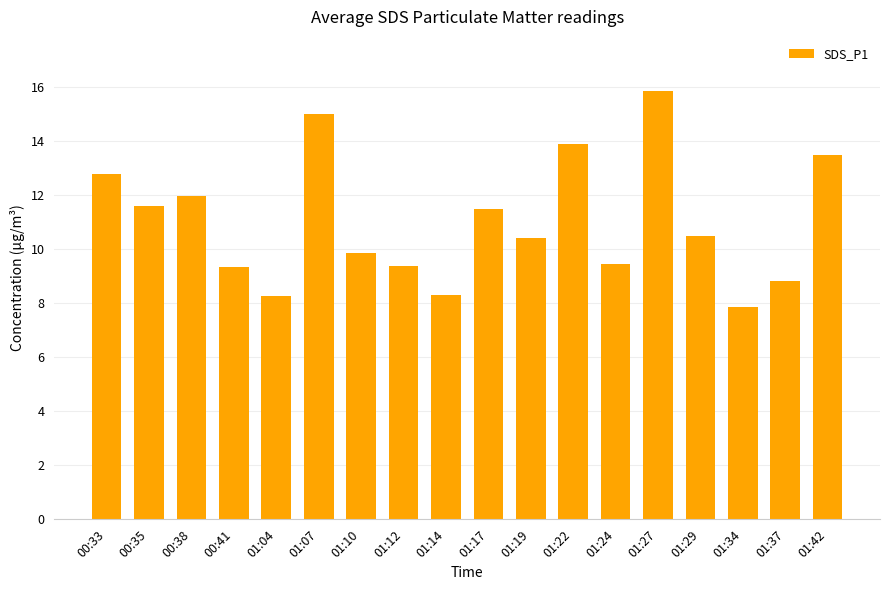

What is the sum of all values?

198.2